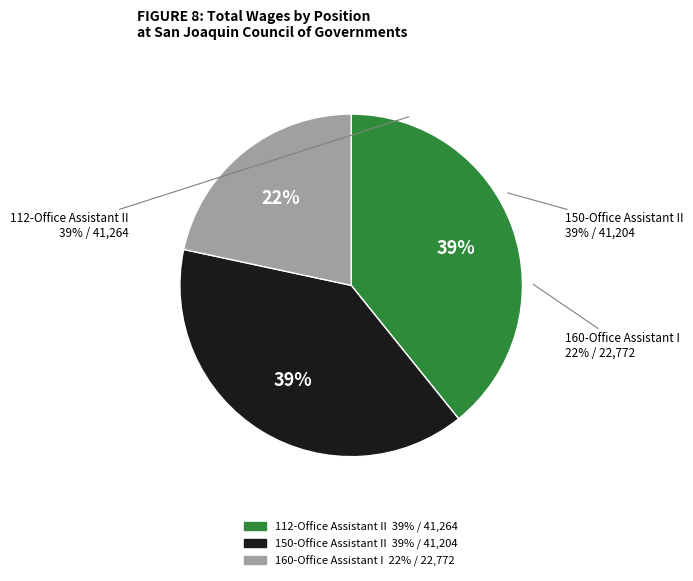

What is the total percentage of 150-Office Assistant II and 160-Office Assistant I?

60.8%